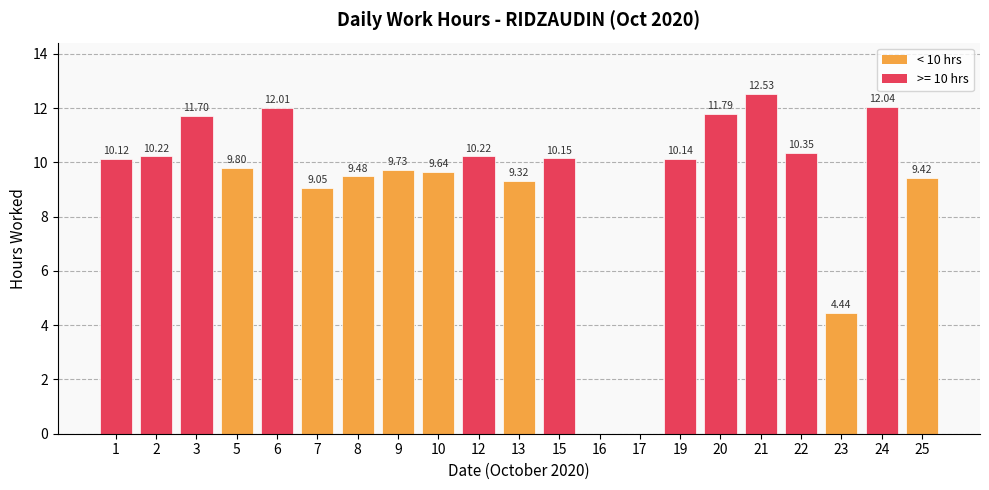

Where does the data first go above 10?

1